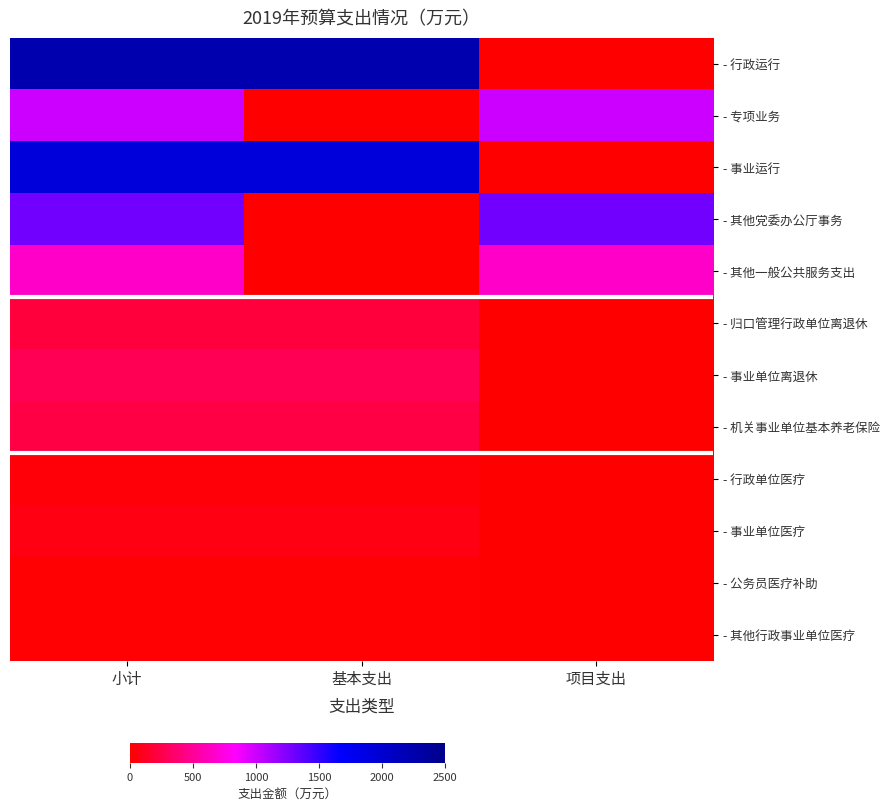

Rank the series by their maximum value, from lowest to highest.

- 公务员医疗补助, - 其他行政事业单位医疗, - 行政单位医疗, - 事业单位医疗, - 归口管理行政单位离退休, - 机关事业单位基本养老保险, - 事业单位离退休, - 其他一般公共服务支出, - 专项业务, - 其他党委办公厅事务, - 事业运行, - 行政运行